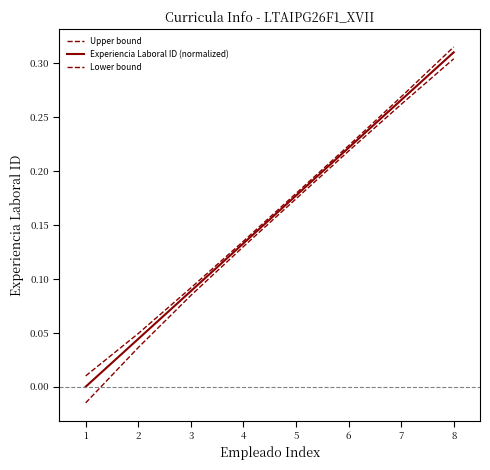

Rank the series by their maximum value, from highest to lowest.

Upper bound, Experiencia Laboral ID (normalized), Lower bound